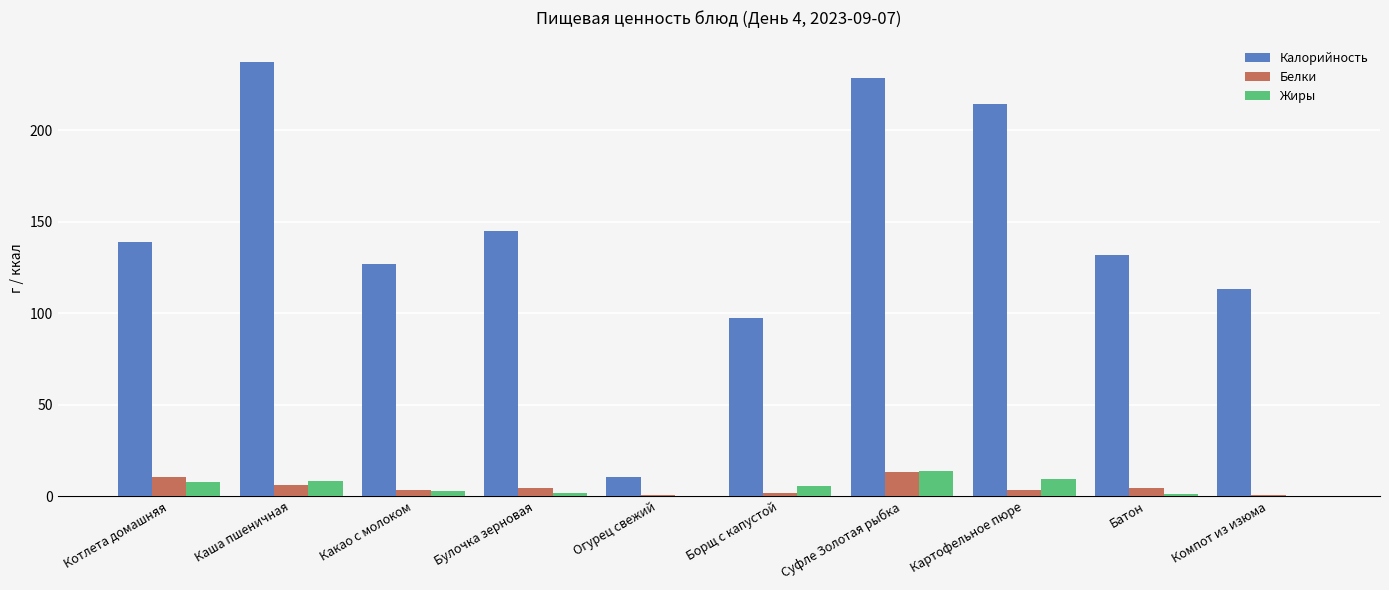

The value of Жиры at Каша пшеничная is 8.1. True or false?

True